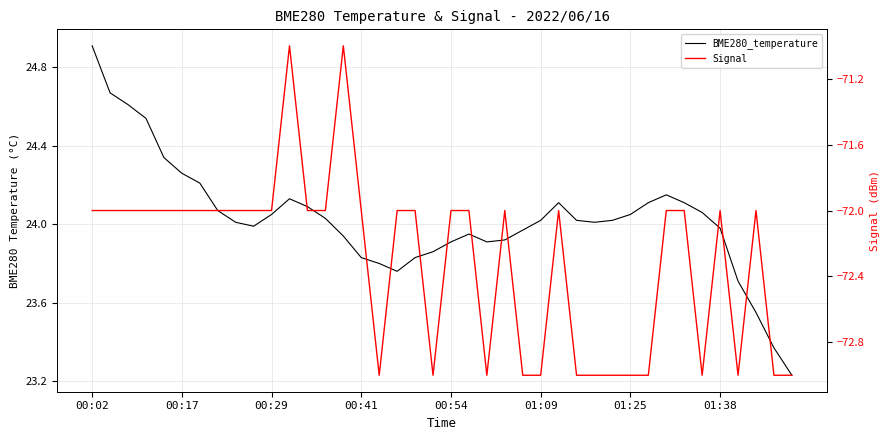

At which category does the chart reach its minimum across all series?

16